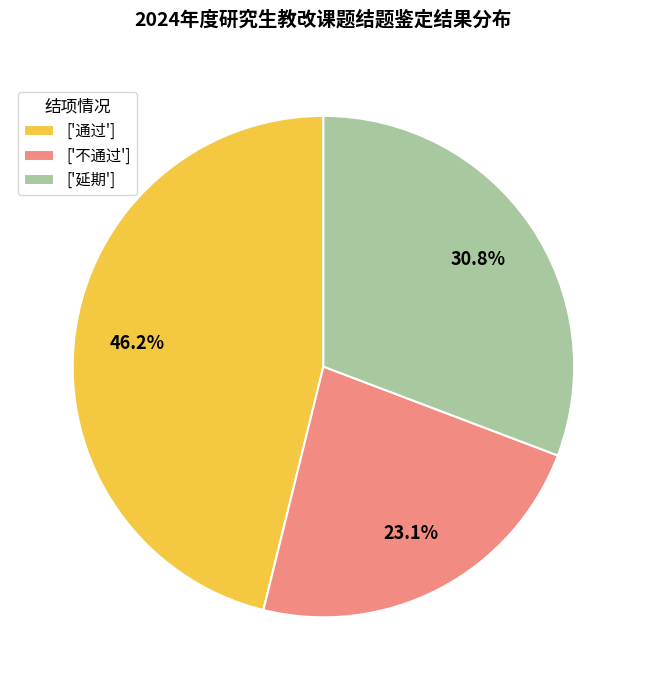

Count the number of slices in the pie.

3